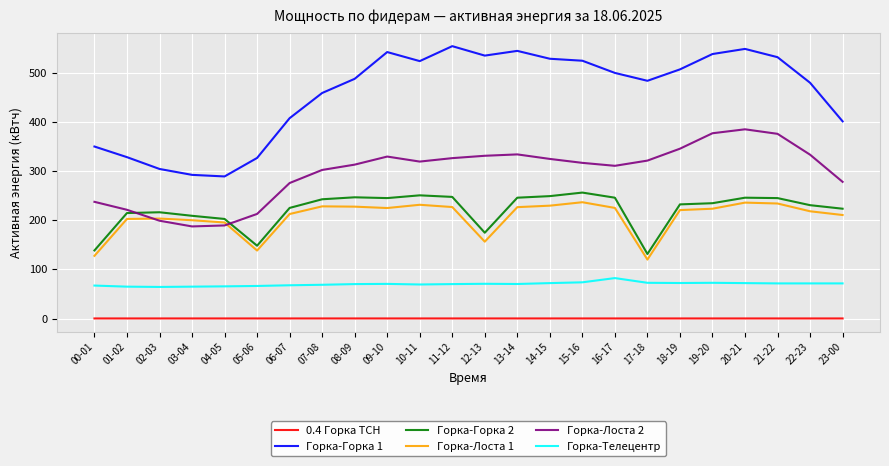

Is the value of Горка-Лоста 2 at 06-07 greater than the value of Горка-Горка 2 at 16-17?

Yes